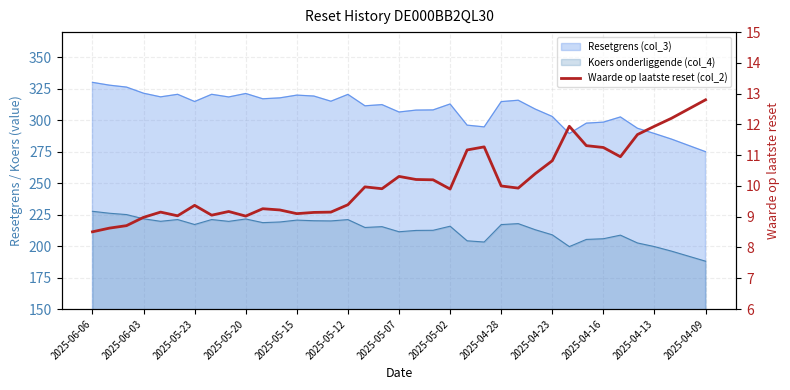

How many lines are shown in the chart?

1